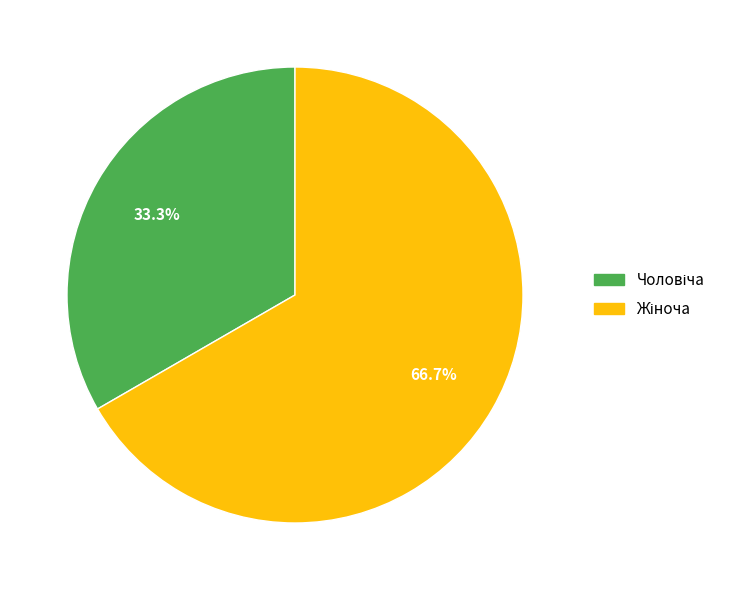

To the nearest percent, what is the average slice percentage?

50%